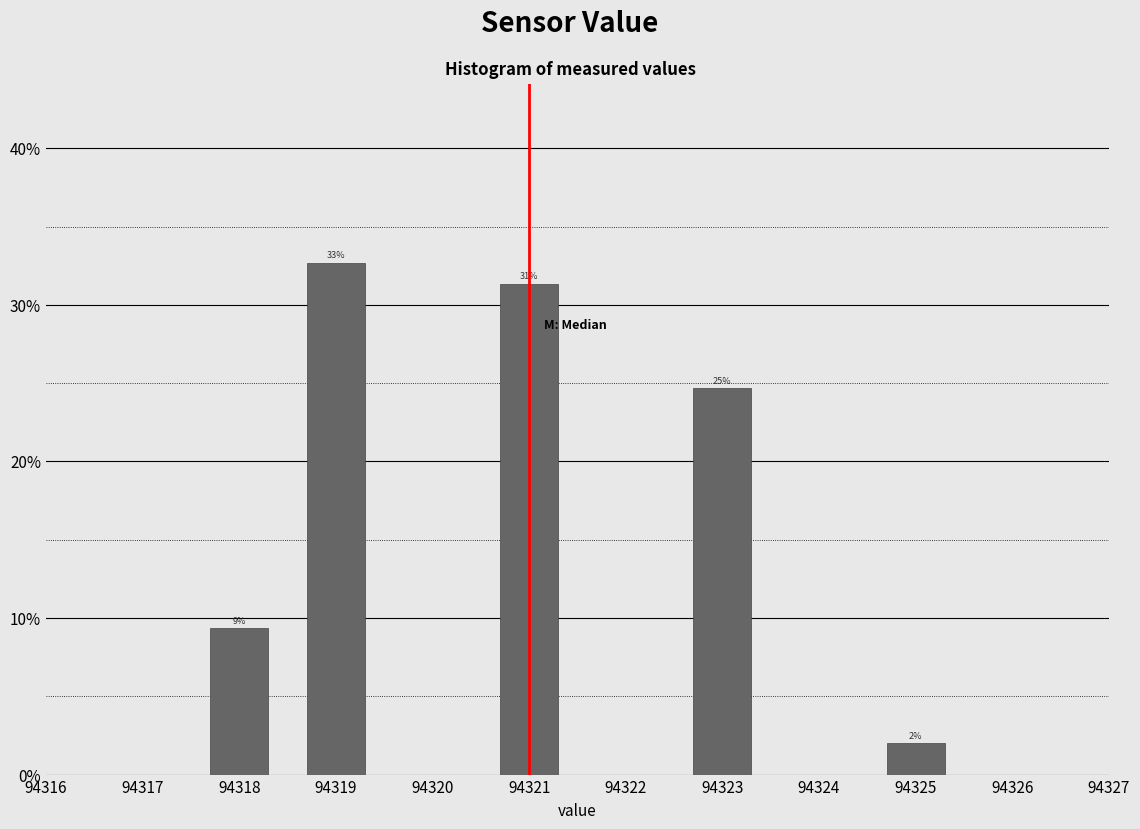

How many bars are there in total?

5